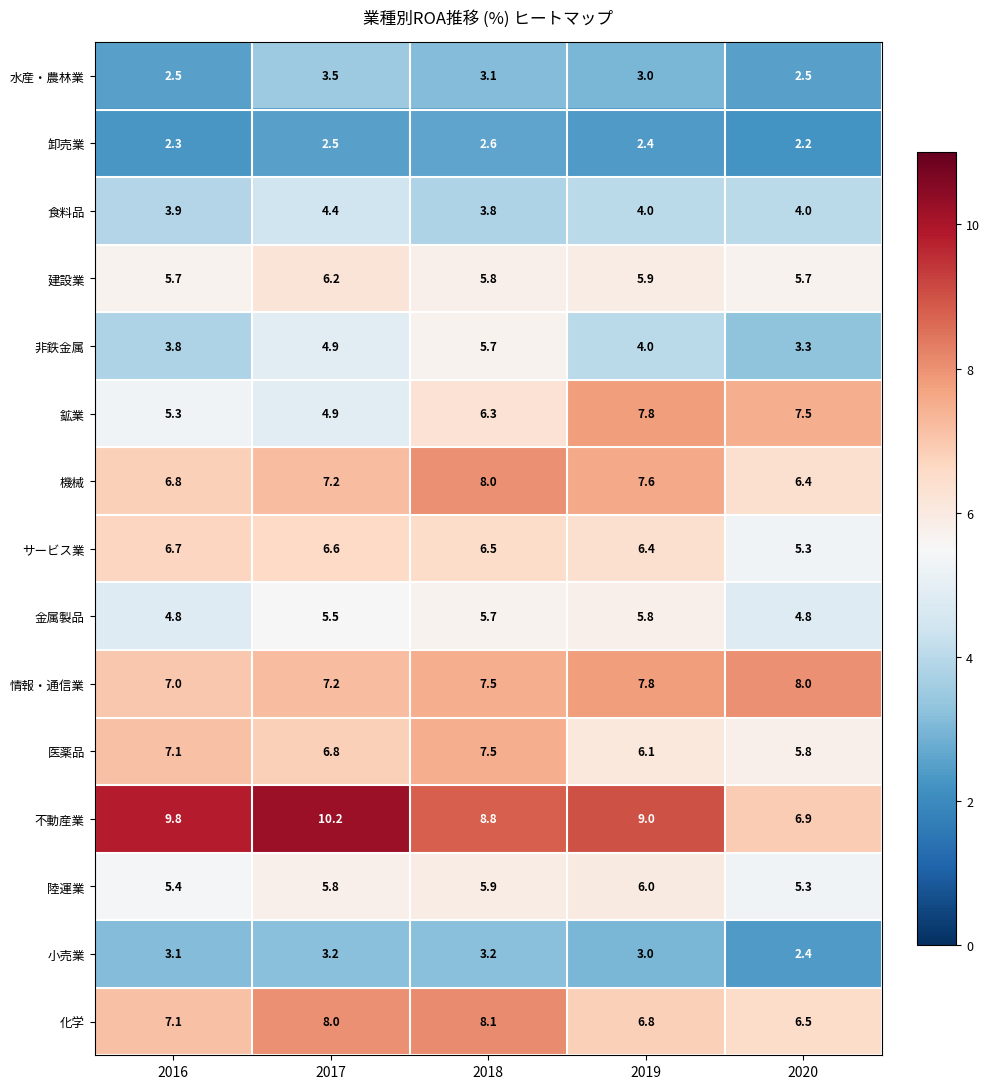

The 陸運業 series shows 8.0 at 2018. True or false?

False